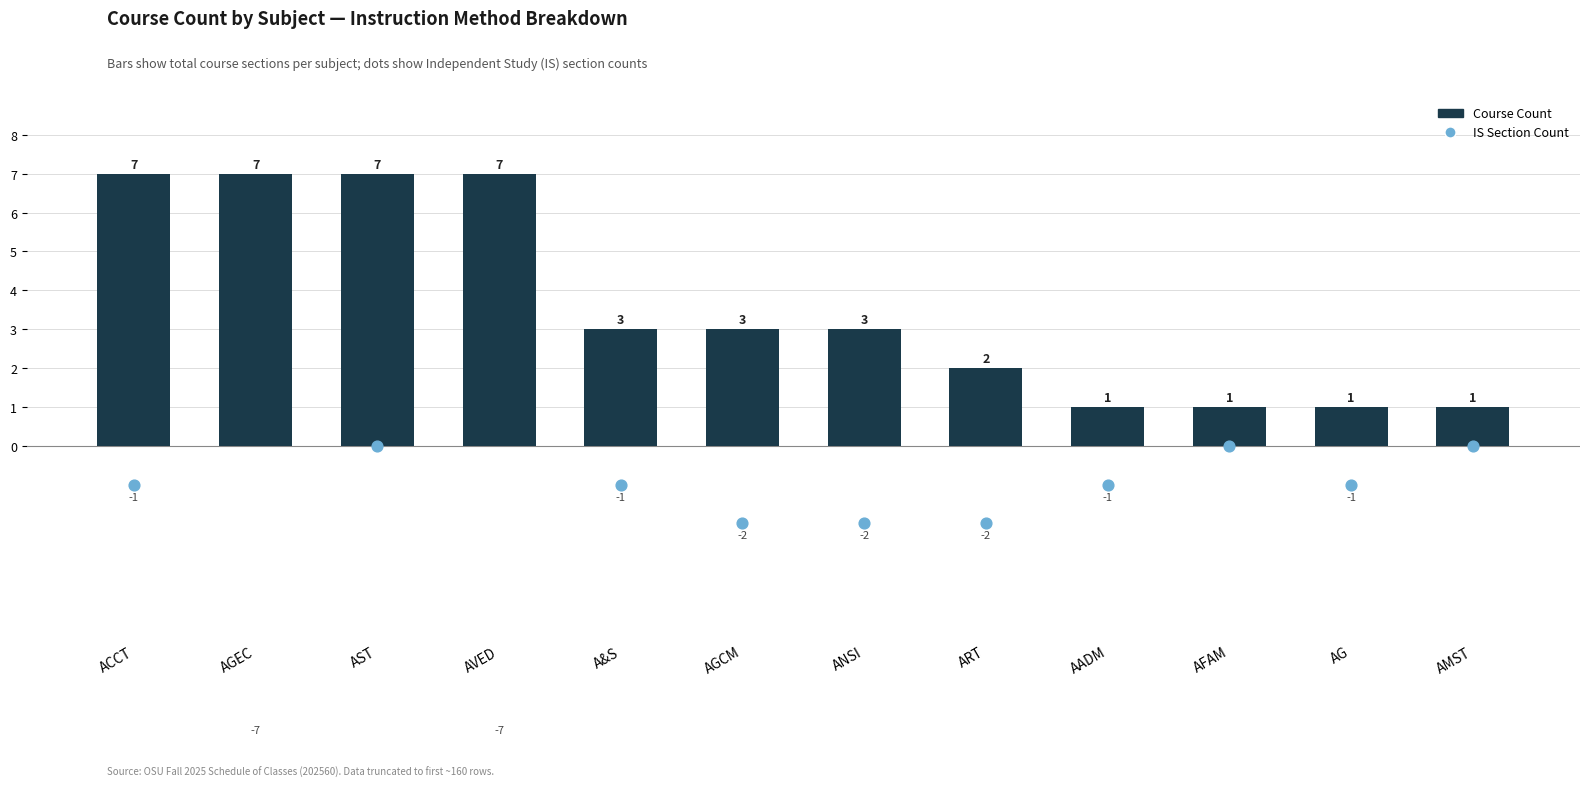

Which series has the widest spread of Y values?

Independent Study Count